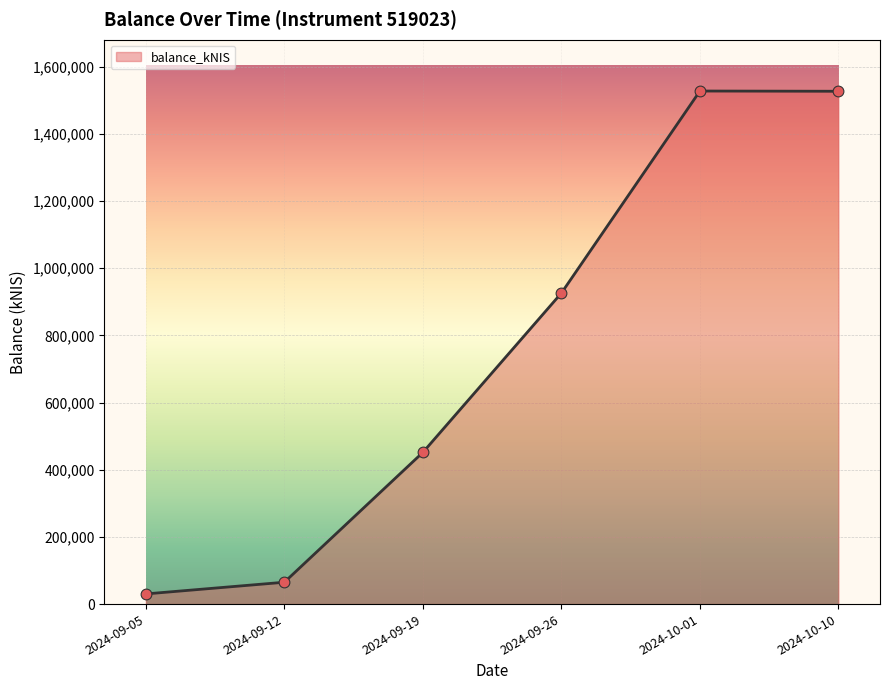

What is the change in value from 2024-09-19 to 2024-10-10?

+1075173.7